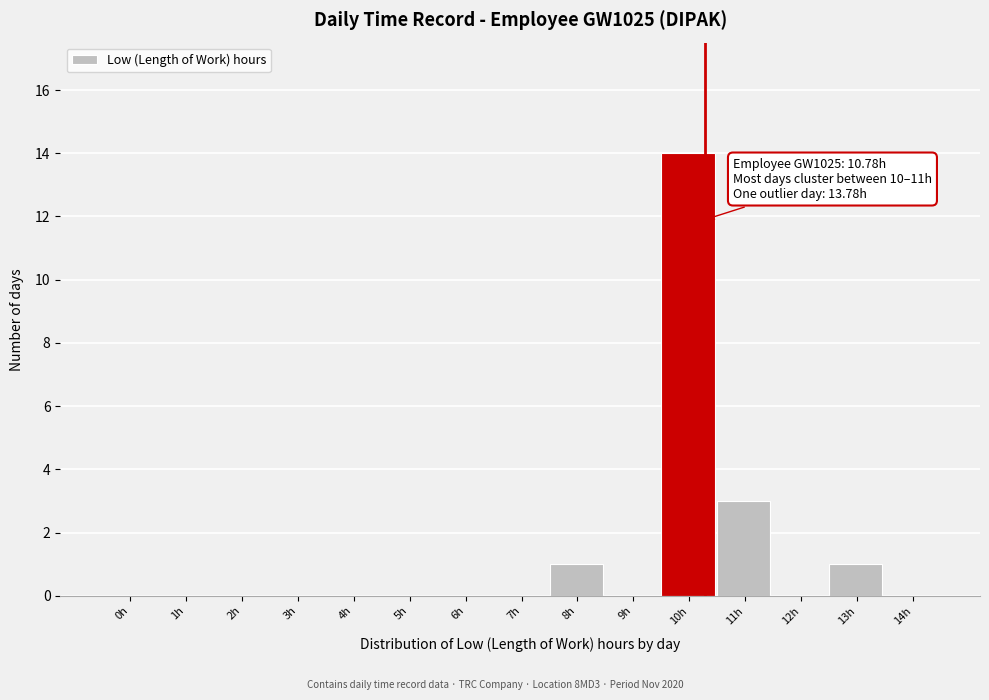

Reading left to right, what are all the values shown in this chart?

0h=0	1h=0	2h=0	3h=0	4h=0	5h=0	6h=0	7h=0	8h=1	9h=0	10h=14	11h=3	12h=0	13h=1	14h=0